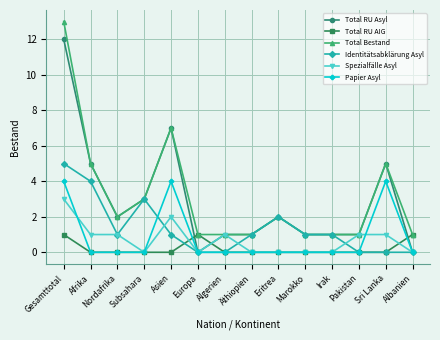

What is the sum of all Total RU AIG values?

3